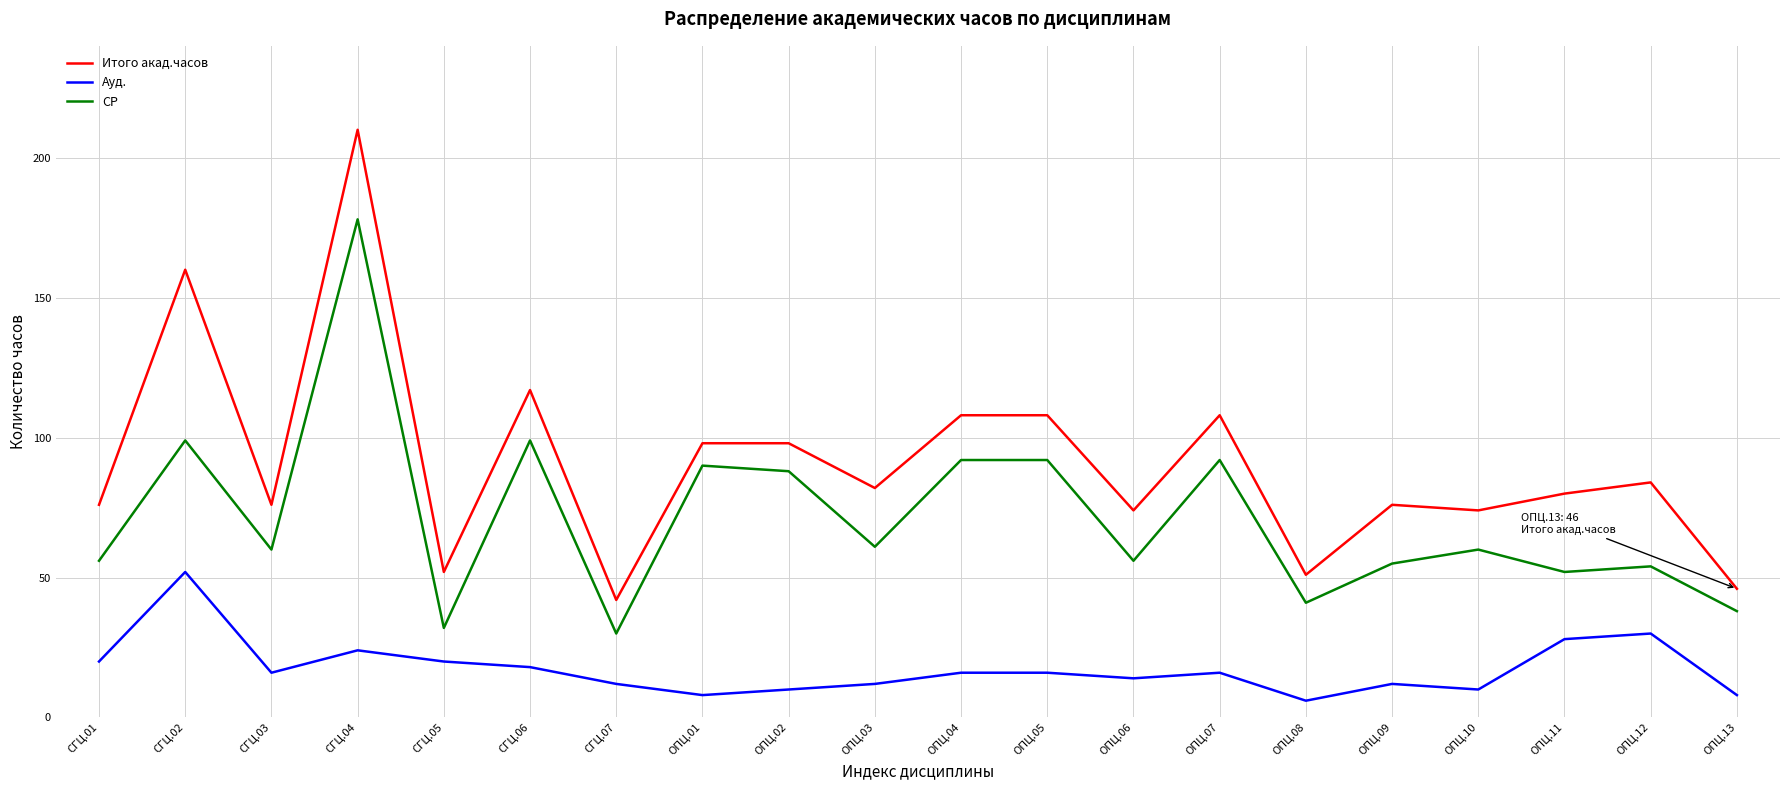

What are all the series names shown in the legend?

Итого акад.часов, Ауд., СР